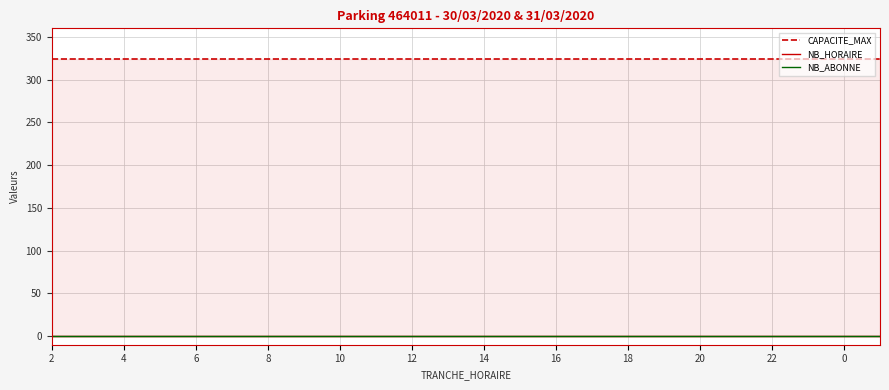

Reading right to left, what are all the values shown in this chart?

CAPACITE_MAX: 324	324	324	324	324	324	324	324	324	324	324	324	324	324	324	324	324	324	324	324	324	324	324	324
NB_HORAIRE: 0	0	0	0	0	0	0	0	0	0	0	0	0	0	0	0	0	0	0	0	0	0	0	0
NB_ABONNE: 0	0	0	0	0	0	0	0	0	0	0	0	0	0	0	0	0	0	0	0	0	0	0	0